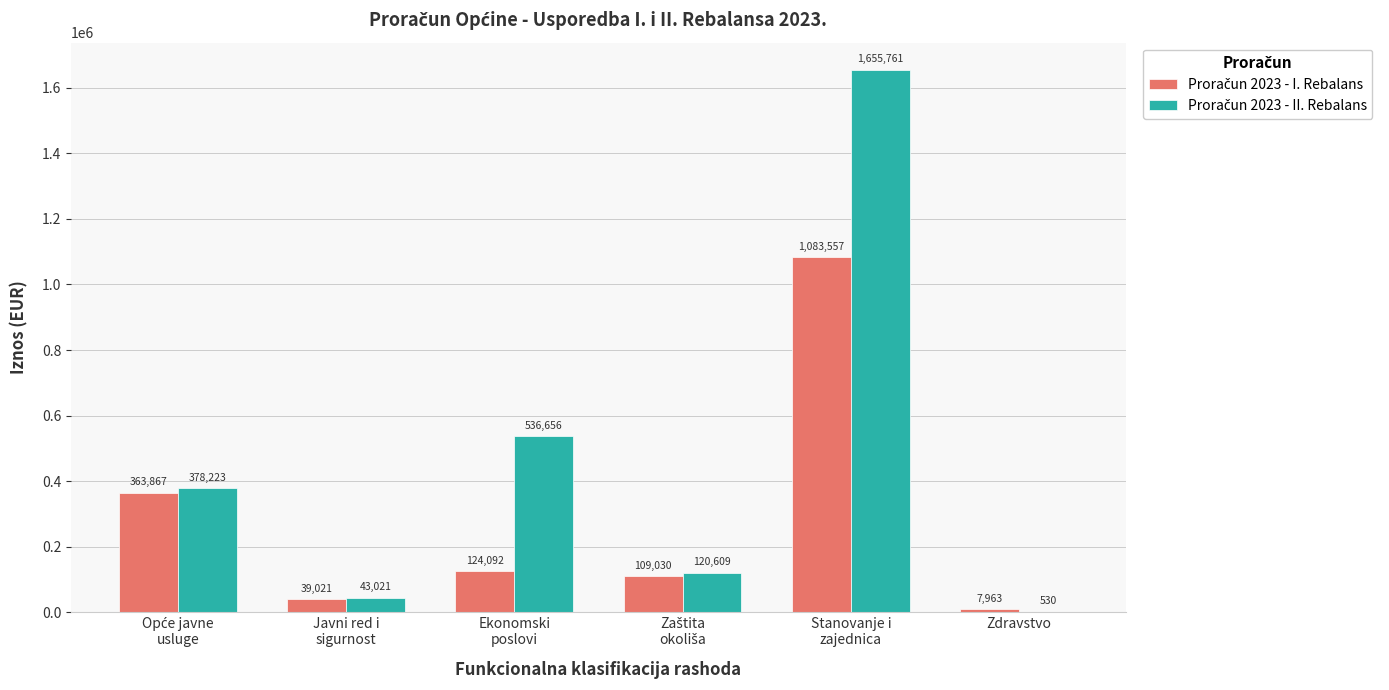

What is the greatest value displayed?

1655761